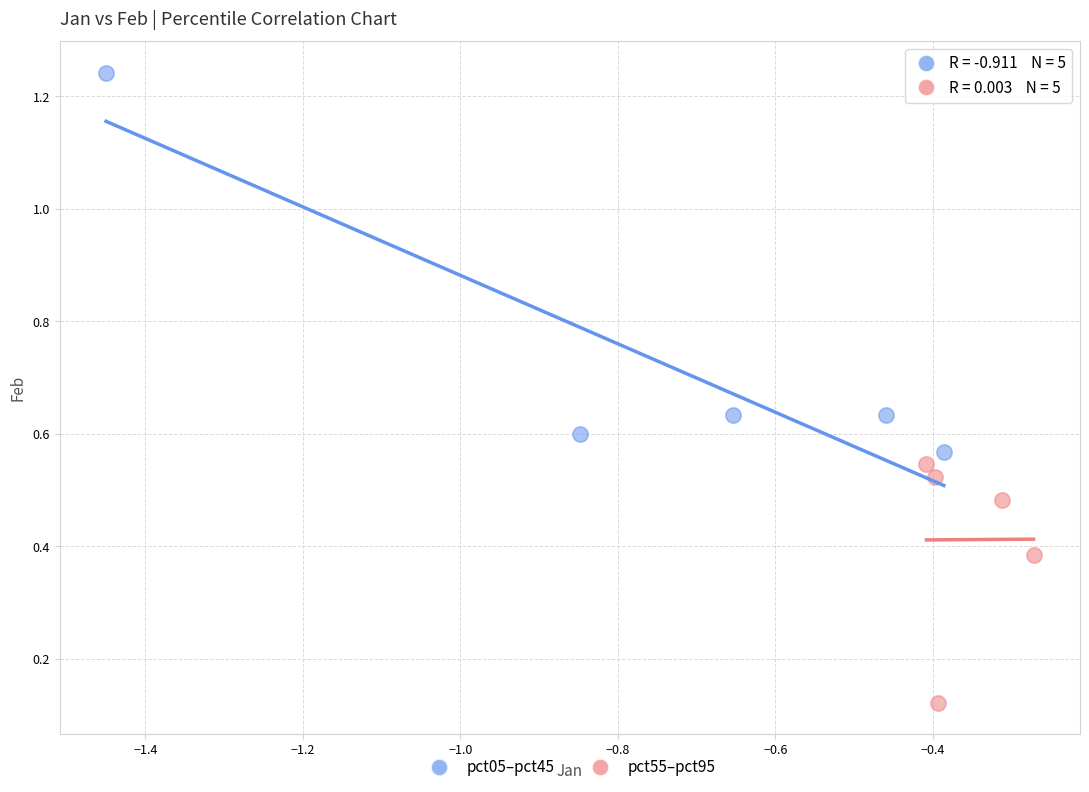

Which series reaches the maximum Y coordinate?

pct05–pct45